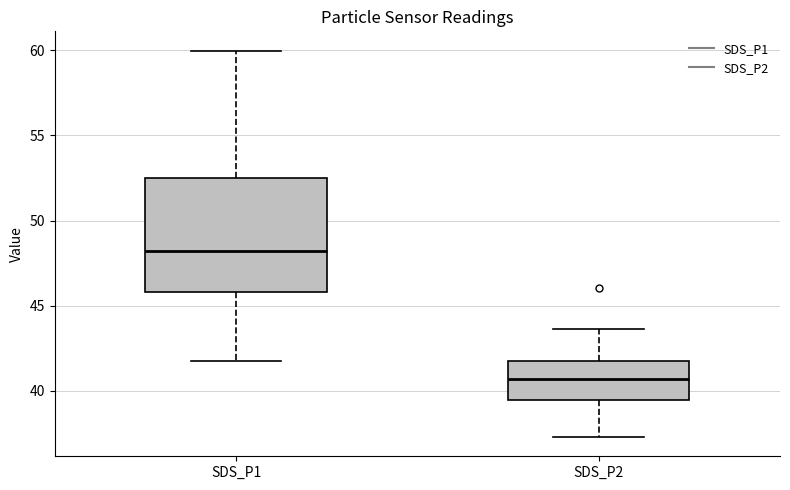

Reading left to right, transcribe this box plot: for each box, give where its median line is, the range the box spans, and where its two whiskers end, as read against the y-axis. The values are not printed on the chart, so give them approximately, as read against the axis.

SDS_P1: median 48.0, box 46.0 to 52.5, whiskers 42.0 to 60.0
SDS_P2: median 40.5, box 39.5 to 41.5, whiskers 37.5 to 43.5